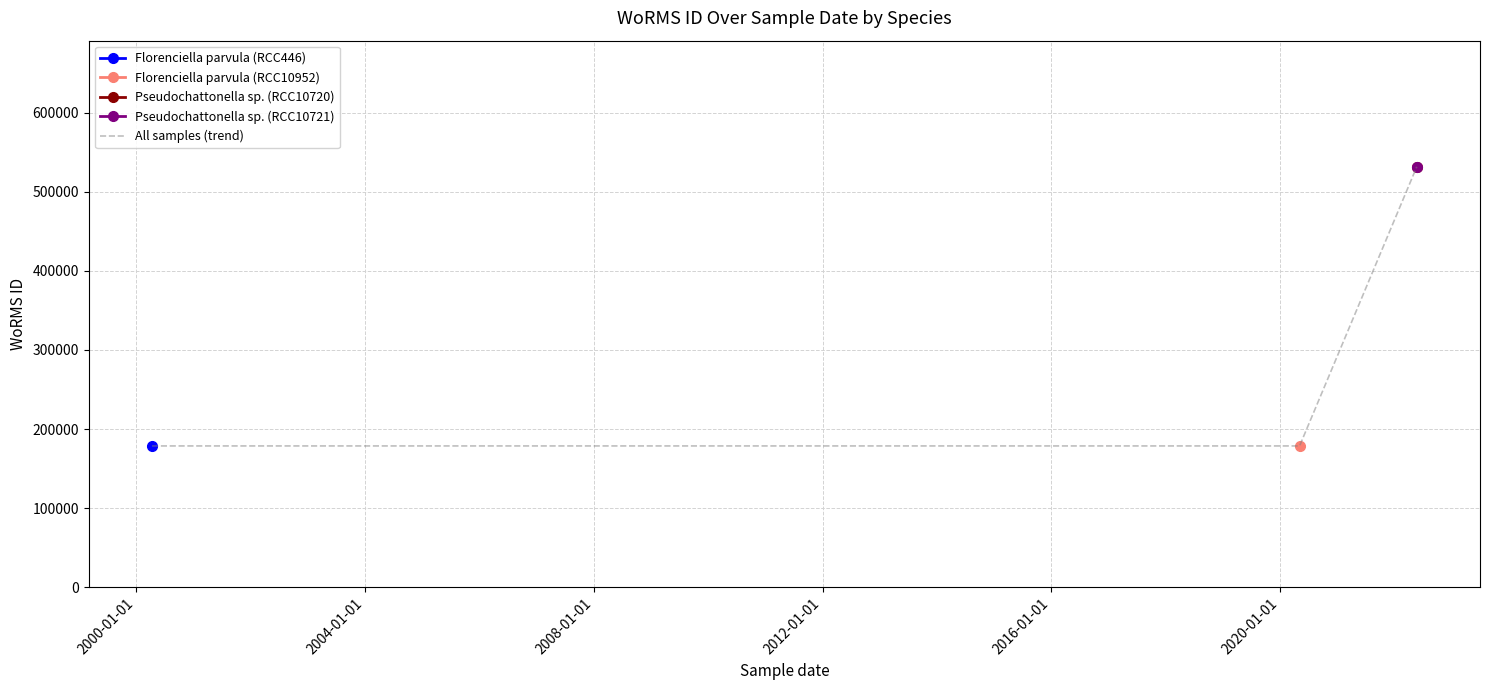

What is the average value?

355036